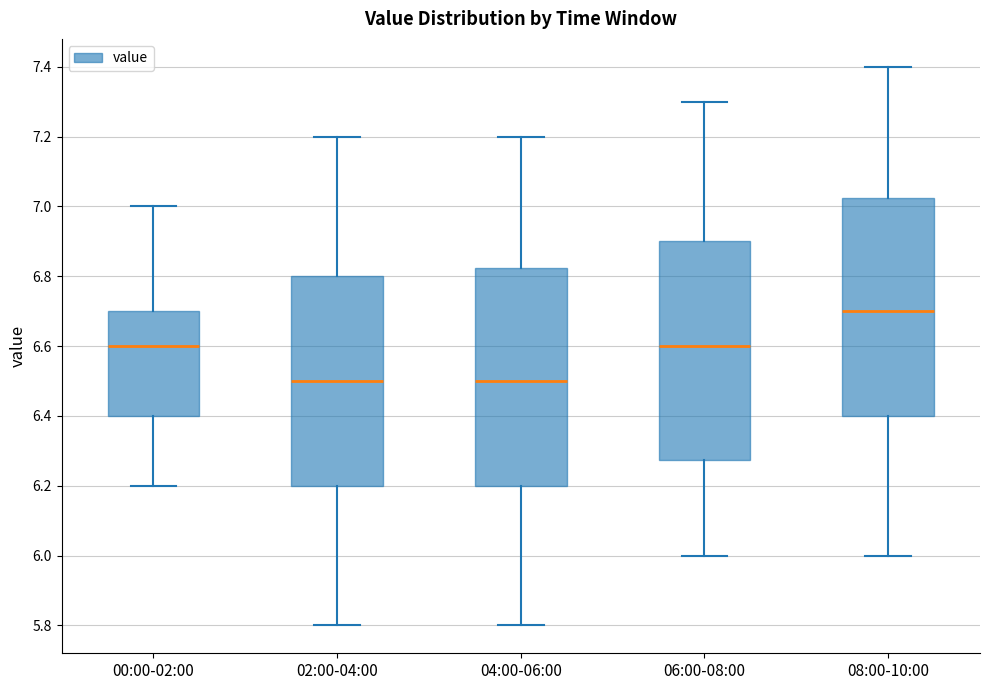

Reading left to right, read every box against the y-axis: the position of its median line, the range the box covers, and the ends of its whiskers. The values are not printed on the chart, so give them approximately, as read against the axis.

00:00-02:00: median 6.60, box 6.40 to 6.70, whiskers 6.20 to 7.00
02:00-04:00: median 6.50, box 6.20 to 6.80, whiskers 5.80 to 7.20
04:00-06:00: median 6.50, box 6.20 to 6.82, whiskers 5.80 to 7.20
06:00-08:00: median 6.60, box 6.28 to 6.90, whiskers 6.00 to 7.30
08:00-10:00: median 6.70, box 6.40 to 7.02, whiskers 6.00 to 7.40